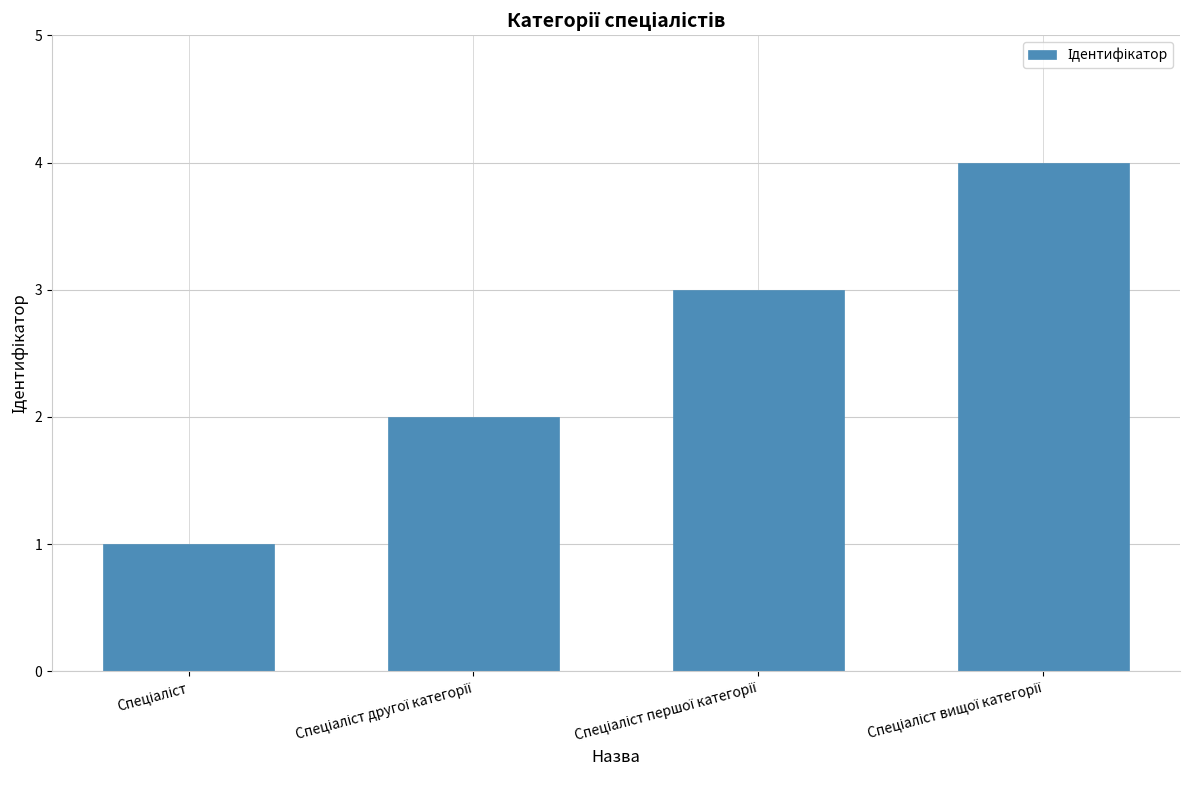

How many distinct data groups are displayed?

1